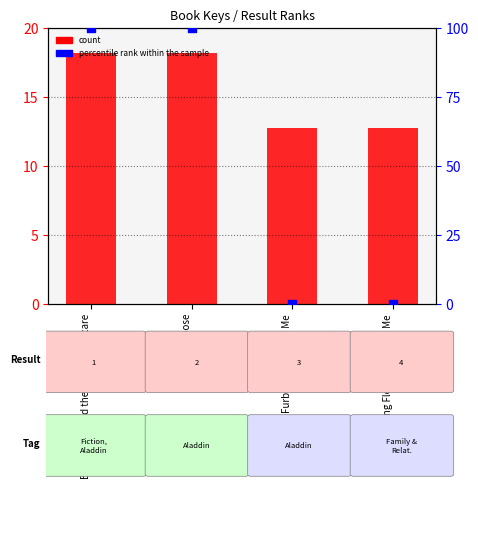

Which series contains the highest Y value?

percentile rank within the sample